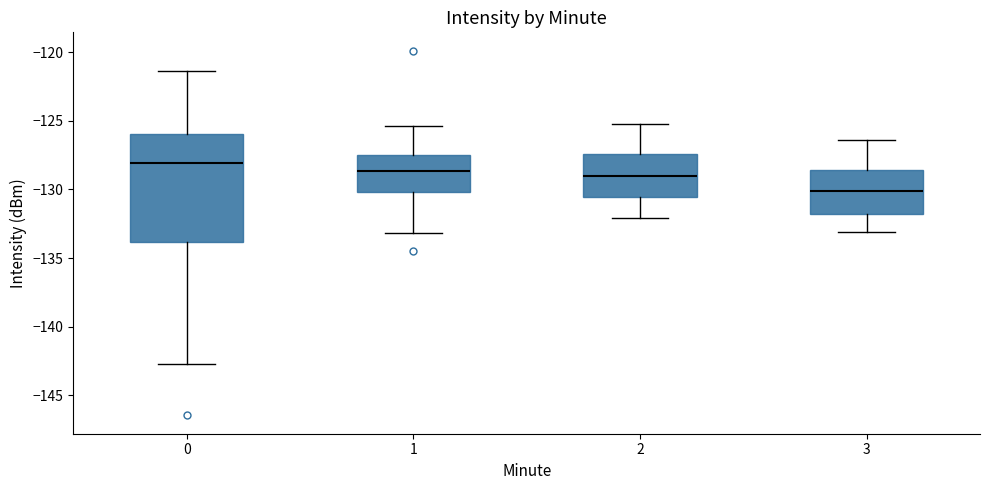

Reading left to right, transcribe this box plot: for each box, give where its median line is, the range the box spans, and where its two whiskers end, as read against the y-axis. The values are not printed on the chart, so give them approximately, as read against the axis.

0: median -128.0, box -134.0 to -126.0, whiskers -142.5 to -121.5
1: median -128.5, box -130.0 to -127.5, whiskers -133.0 to -125.5
2: median -129.0, box -130.5 to -127.5, whiskers -132.0 to -125.0
3: median -130.0, box -132.0 to -128.5, whiskers -133.0 to -126.5